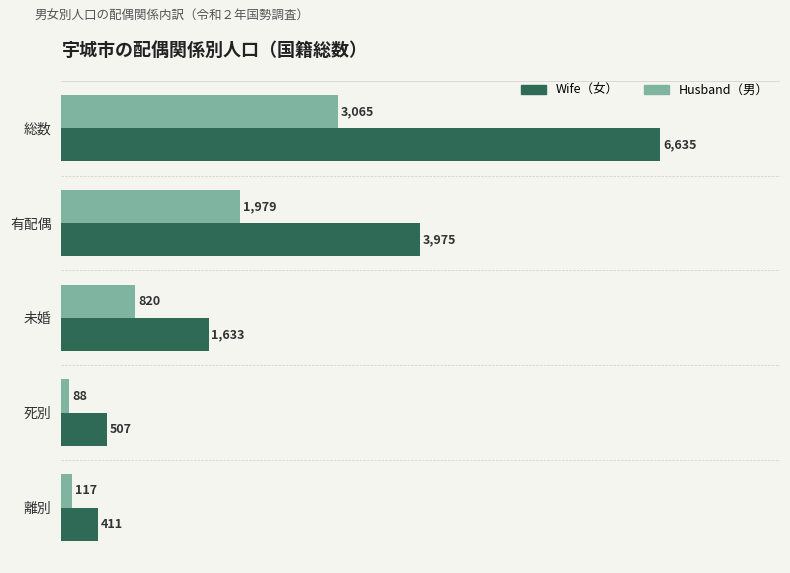

What is the total value across all series at 有配偶?

5954